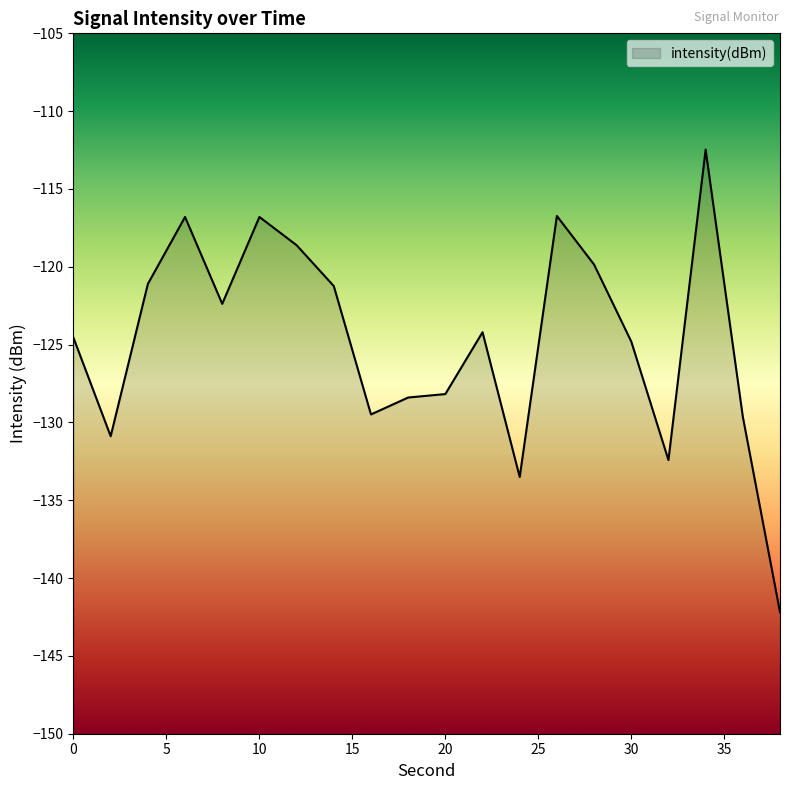

Reading left to right, what are all the values shown in this chart?

0=-124.6	2=-130.9	4=-121.1	6=-116.8	8=-122.4	10=-116.8	12=-118.6	14=-121.2	16=-129.5	18=-128.4	20=-128.2	22=-124.2	24=-133.5	26=-116.7	28=-119.9	30=-124.8	32=-132.4	34=-112.5	36=-129.6	38=-142.2